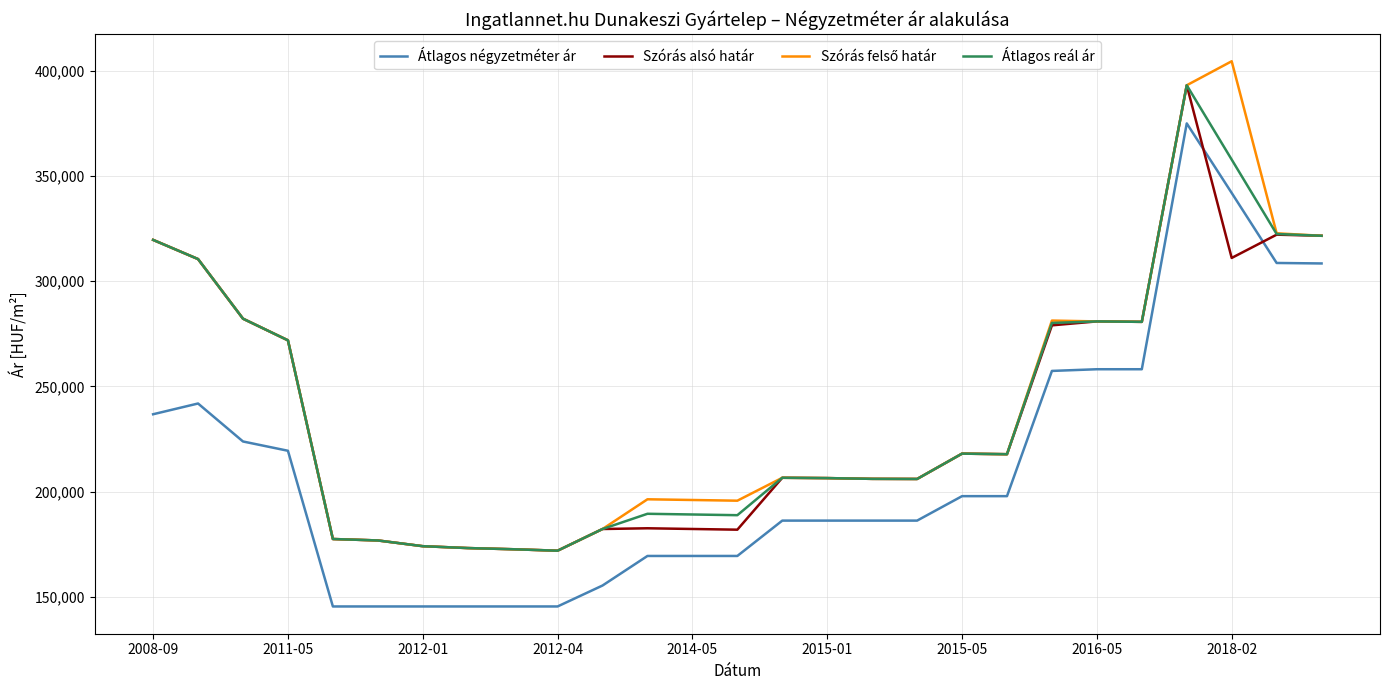

How many intersections are there between Átlagos négyzetméter ár and Szórás alsó határ?

2